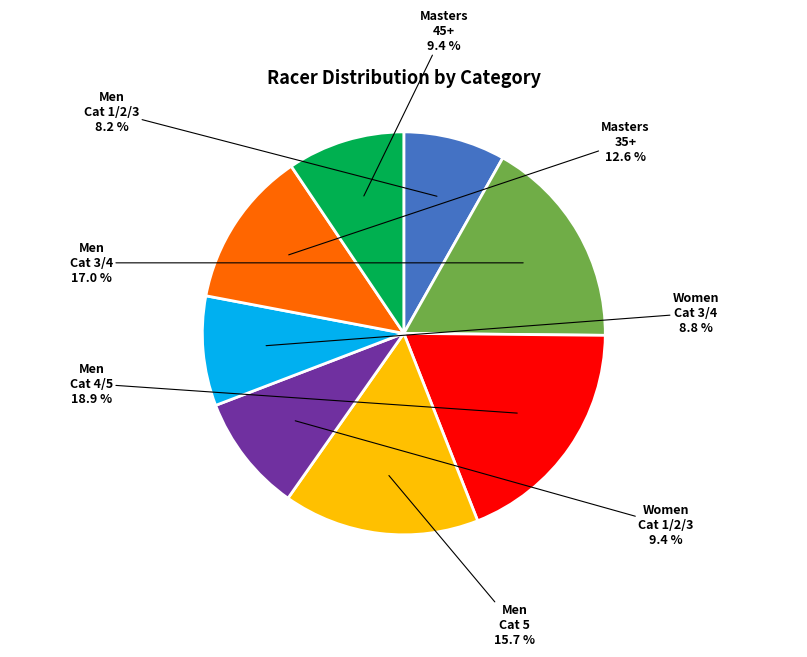

Between Men Cat 4/5 and Men Cat 5, which is larger?

Men Cat 4/5